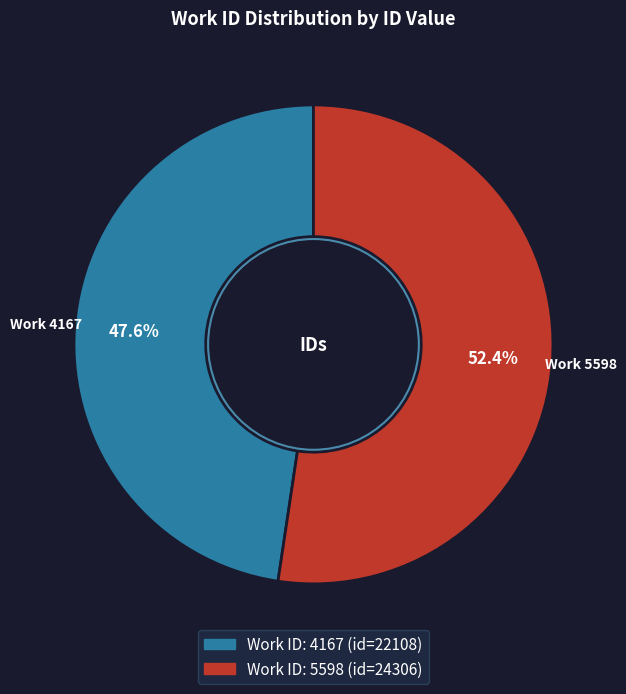

Is there a majority slice in this chart?

Yes